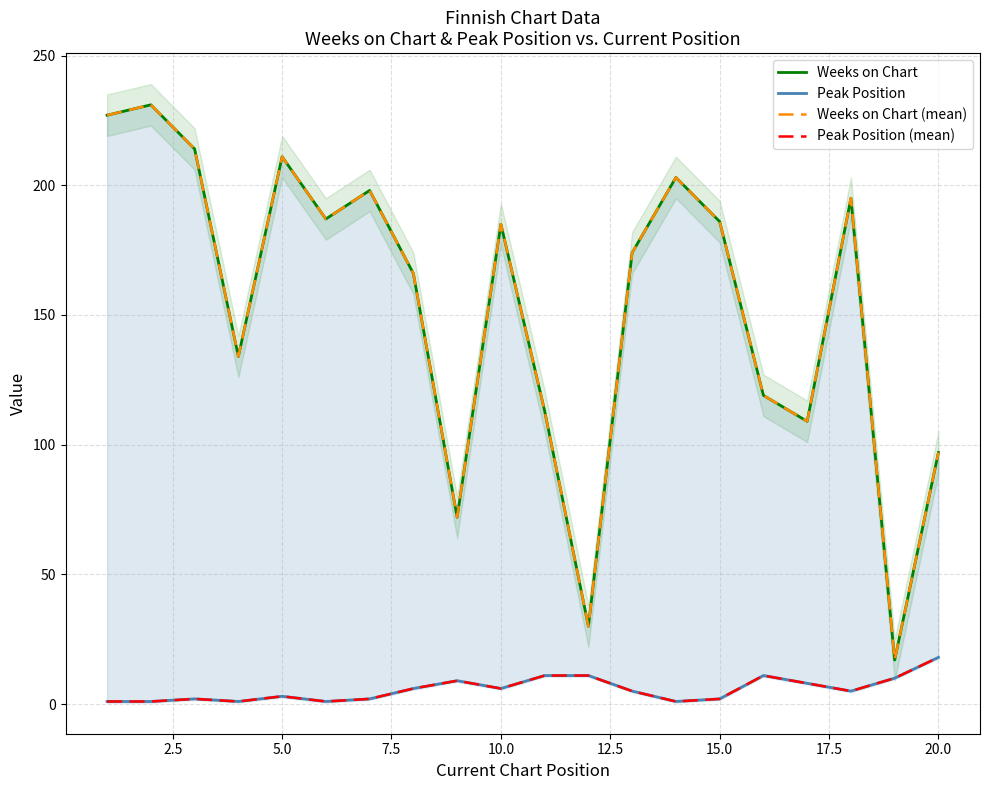

What is the highest value of the Peak Position (mean) series?

18